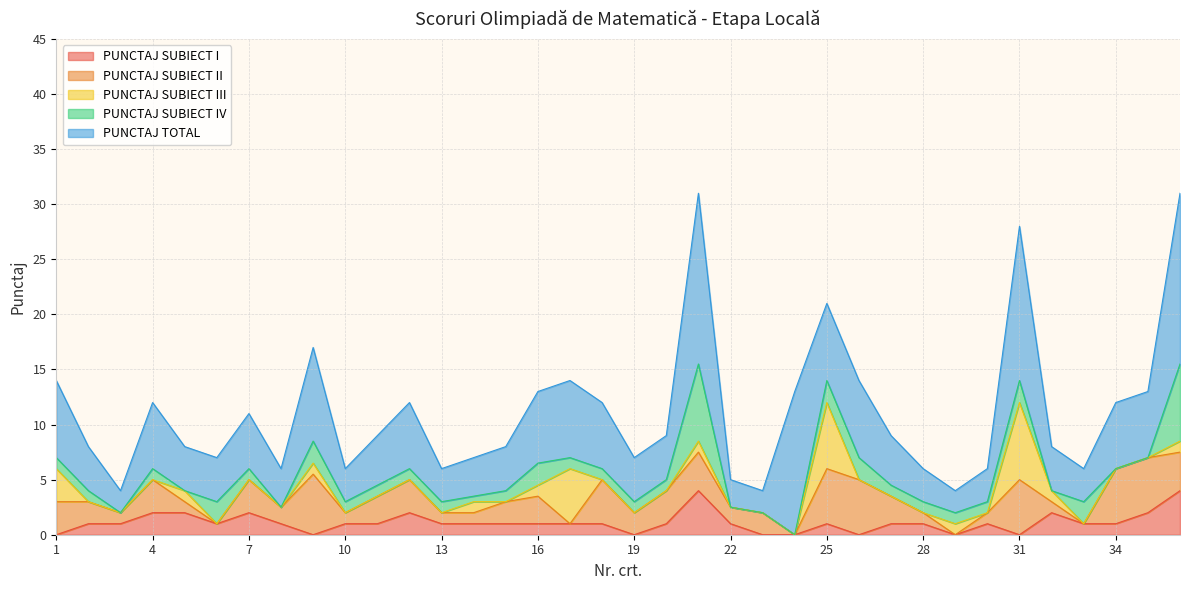

Is it true that PUNCTAJ SUBIECT III equals -4.4 at 22?

False